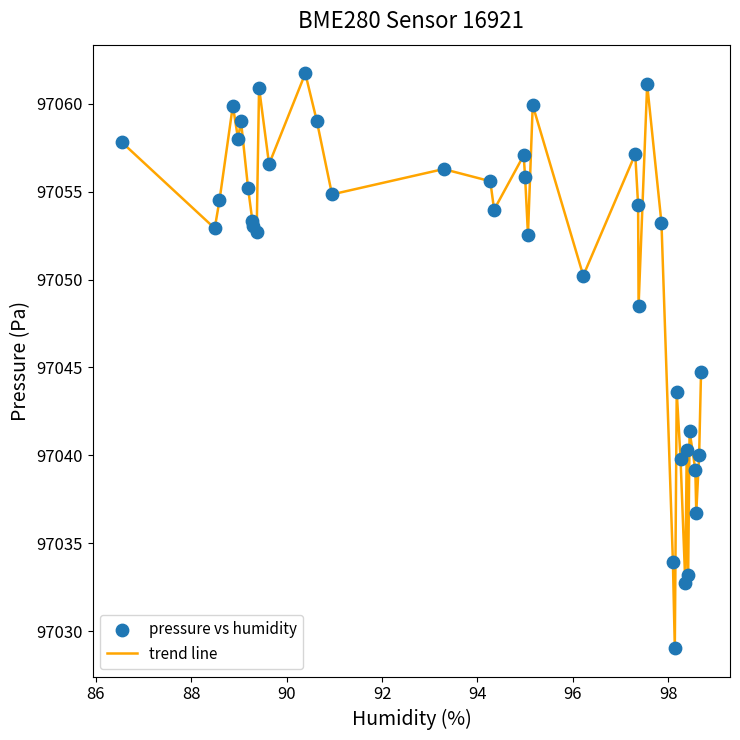

What is the difference between the maximum and minimum values?

32.7